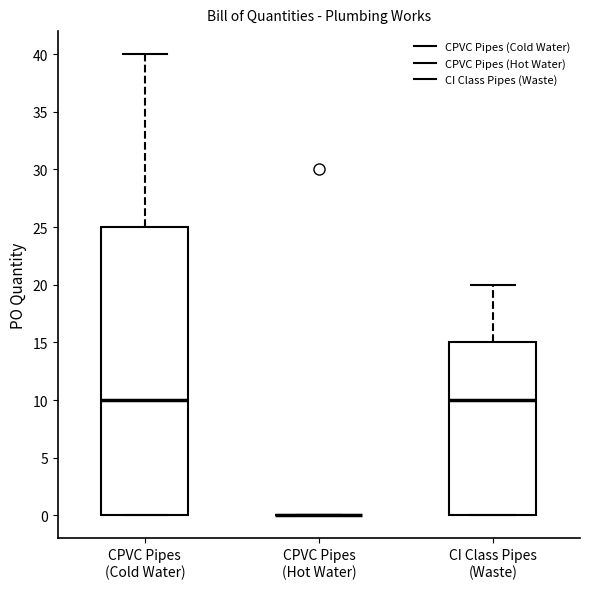

Reading left to right, transcribe this box plot: for each box, give where its median line is, the range the box spans, and where its two whiskers end, as read against the y-axis. The values are not printed on the chart, so give them approximately, as read against the axis.

CPVC Pipes (Cold Water): median 10, box 0 to 25, whiskers 0 to 40
CPVC Pipes (Hot Water): box collapsed to a line at 0, whiskers 0 to 0
CI Class Pipes (Waste): median 10, box 0 to 15, whiskers 0 to 20